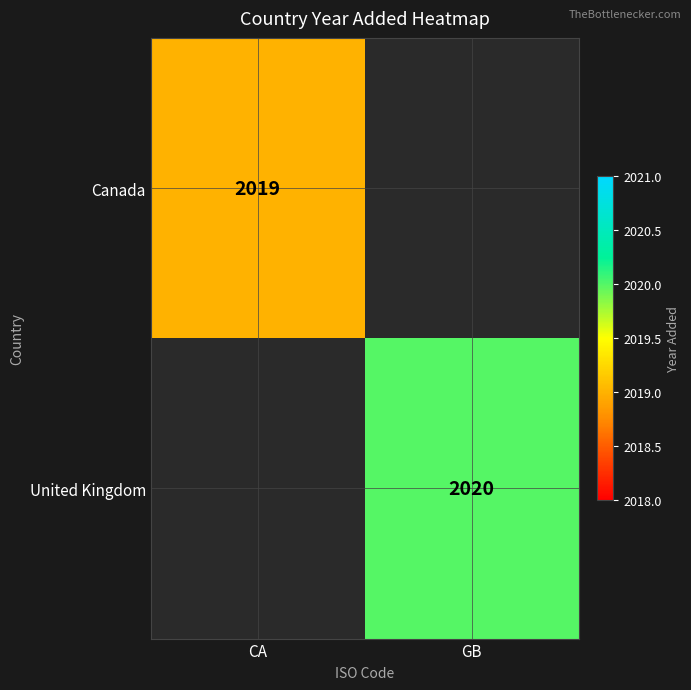

The United Kingdom series shows 504 at GB. True or false?

False